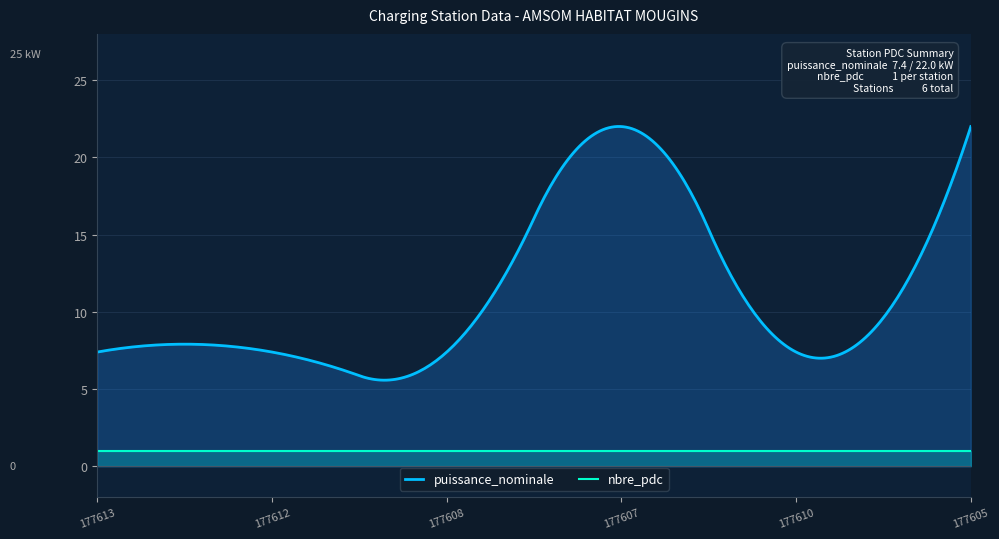

The nbre_pdc series shows 0.5 at FRZPEE177608. True or false?

False